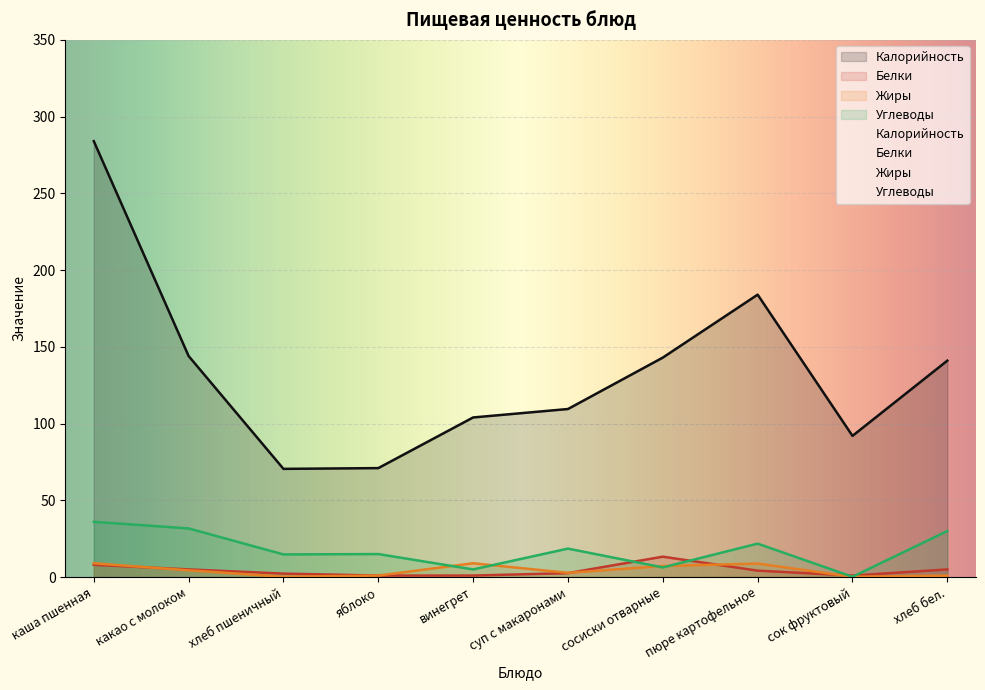

List the series in order of their peak value, highest first.

Калорийность, Углеводы, Белки, Жиры